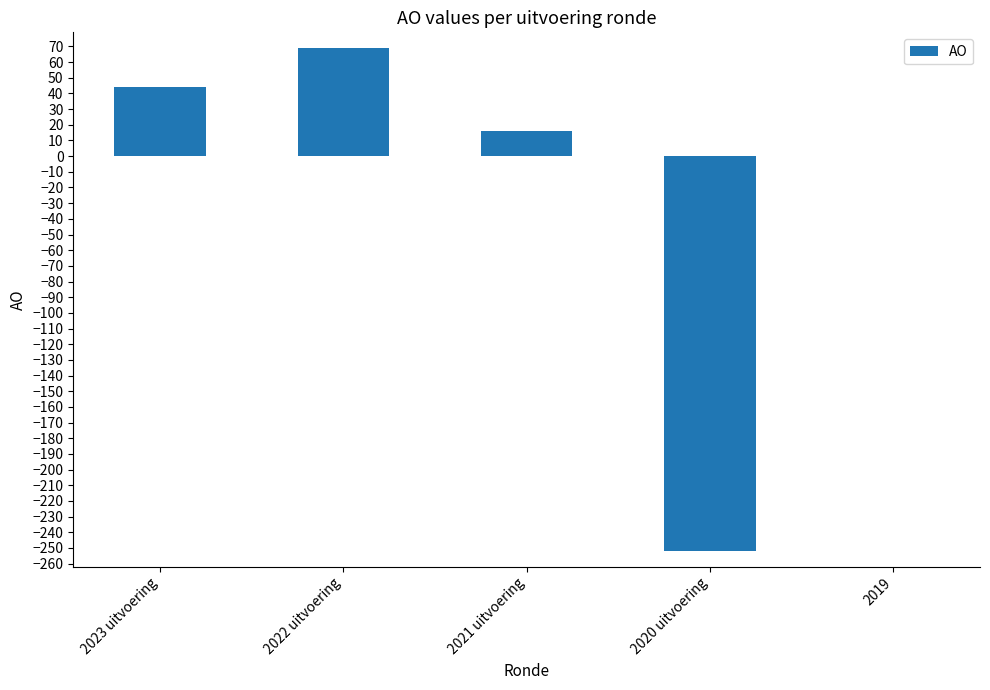

Count the number of categories in the chart.

5